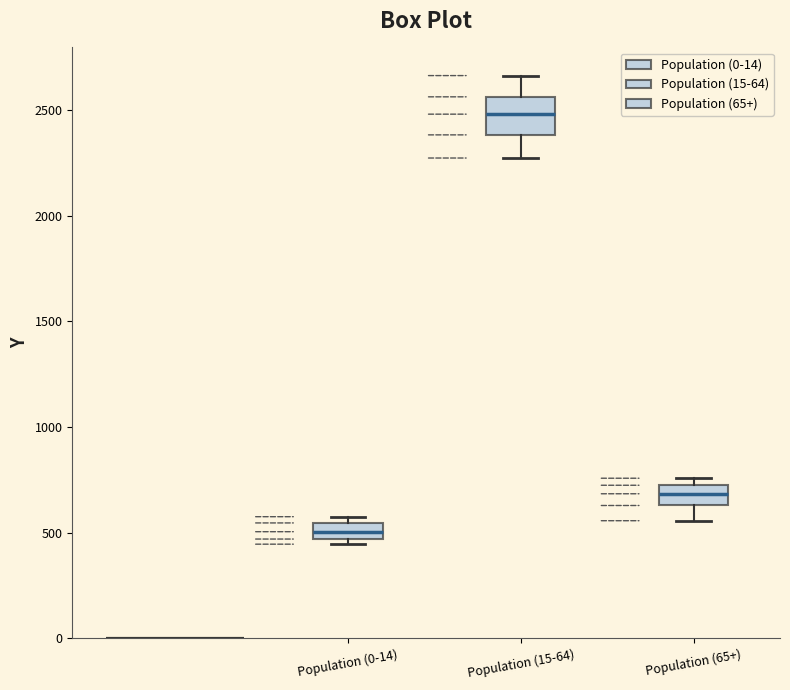

Where is the lower edge of the box for Population (65+) on the y-axis? The values are not printed on the chart, so give them approximately, as read against the axis.

650